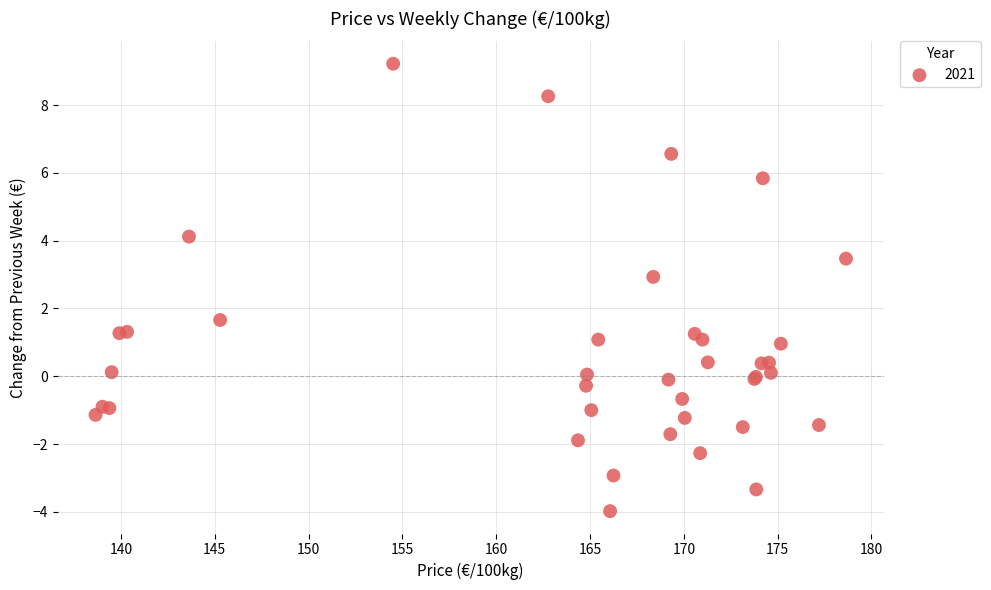

What Y value in the scatter plot is closest to 2?

1.7